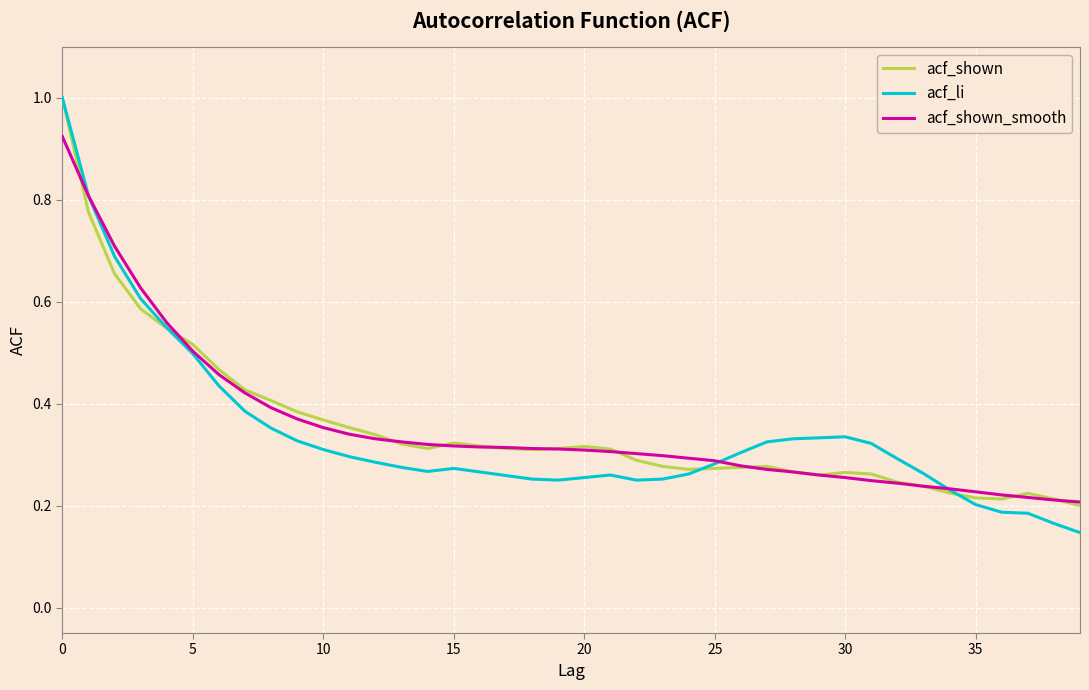

Which series has the largest range (max minus min)?

acf_li